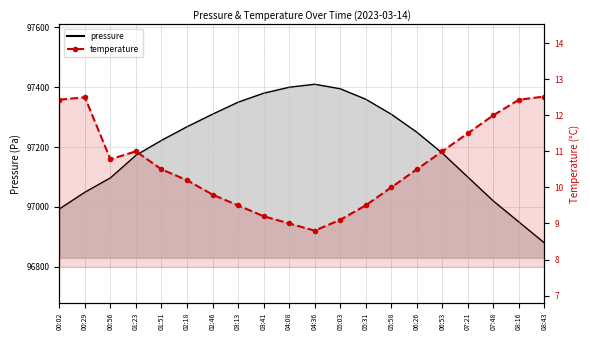

At which category does the chart reach its minimum across all series?

04:36